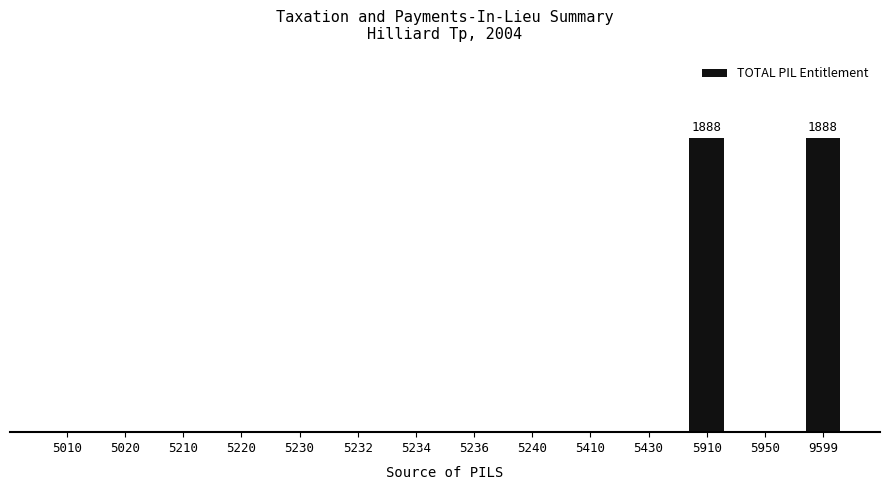

Which category has the lowest value across all series?

5010